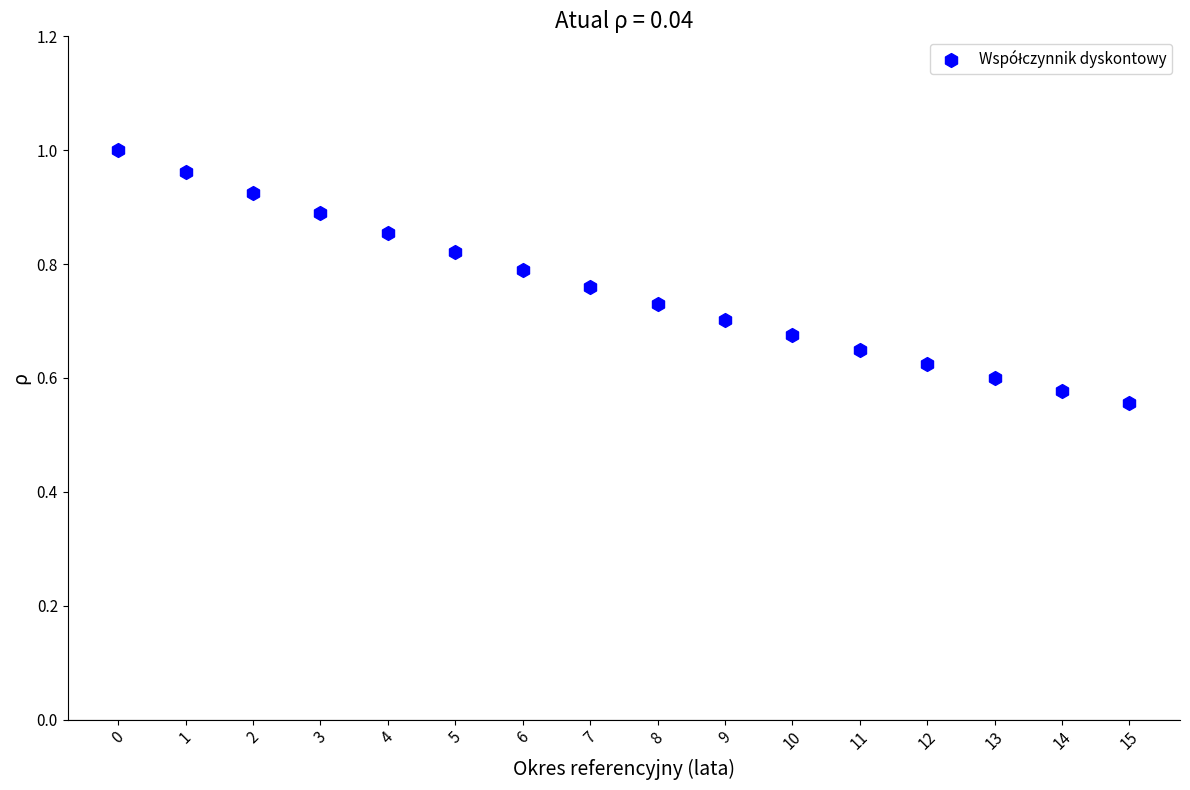

How many data points are displayed?

16